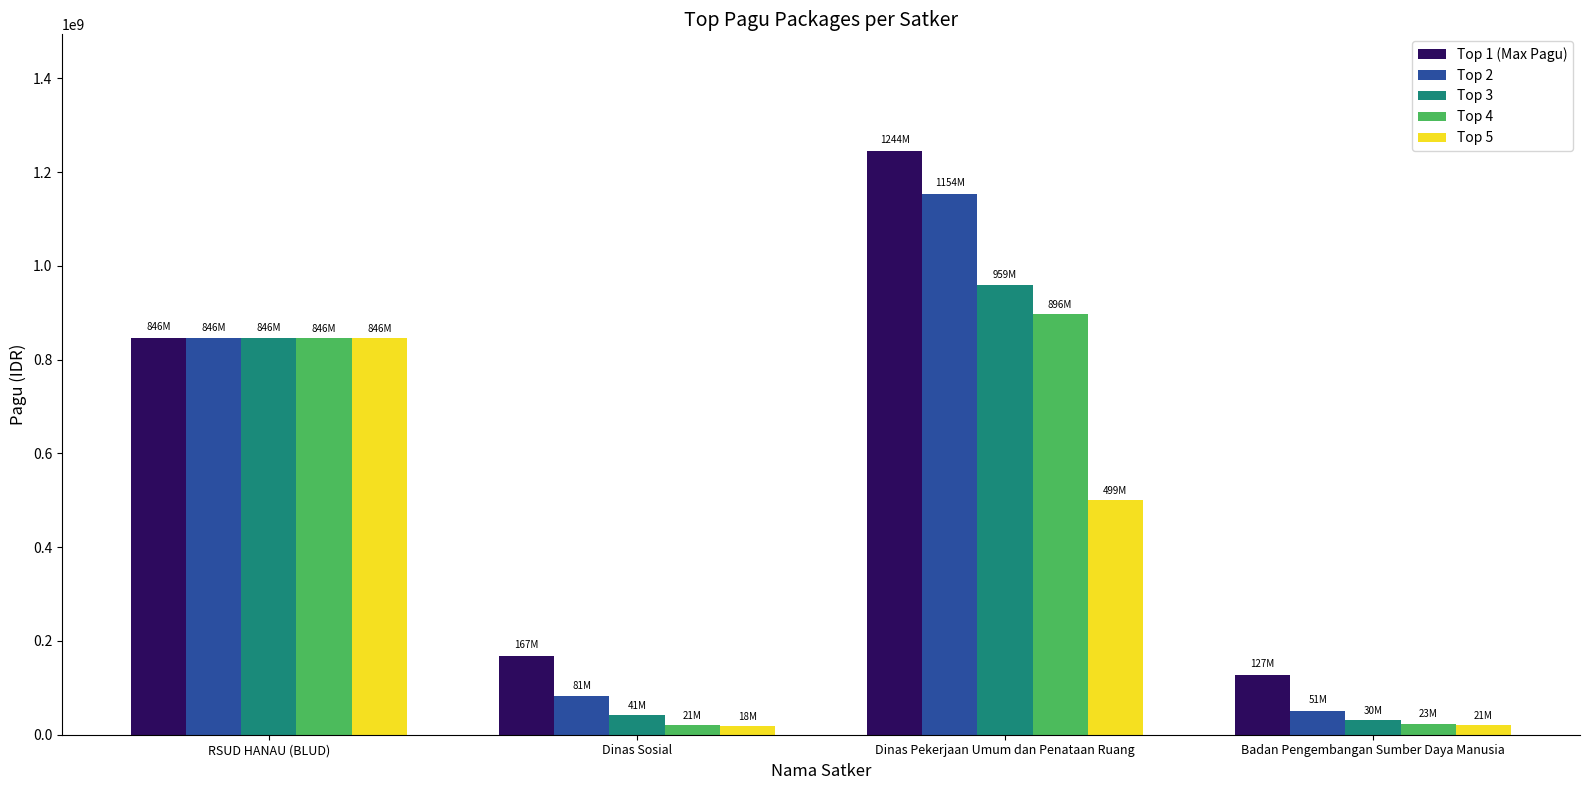

How many distinct data groups are displayed?

5